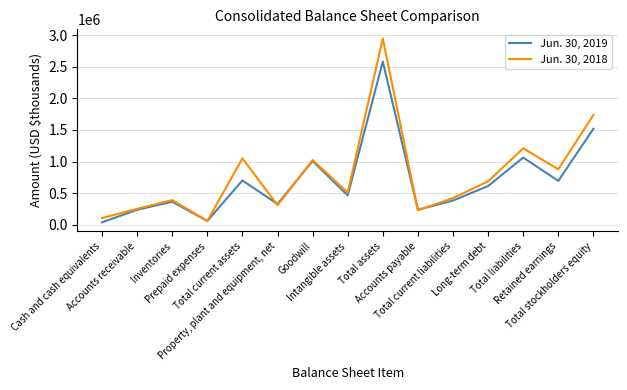

The value of Jun. 30, 2019 at Total current liabilities is 86383. True or false?

False